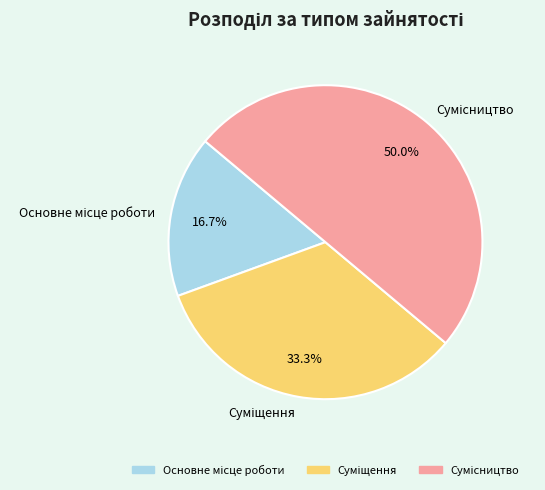

What is the ratio of the value at Основне місце роботи to the value at Суміщення?

0.5